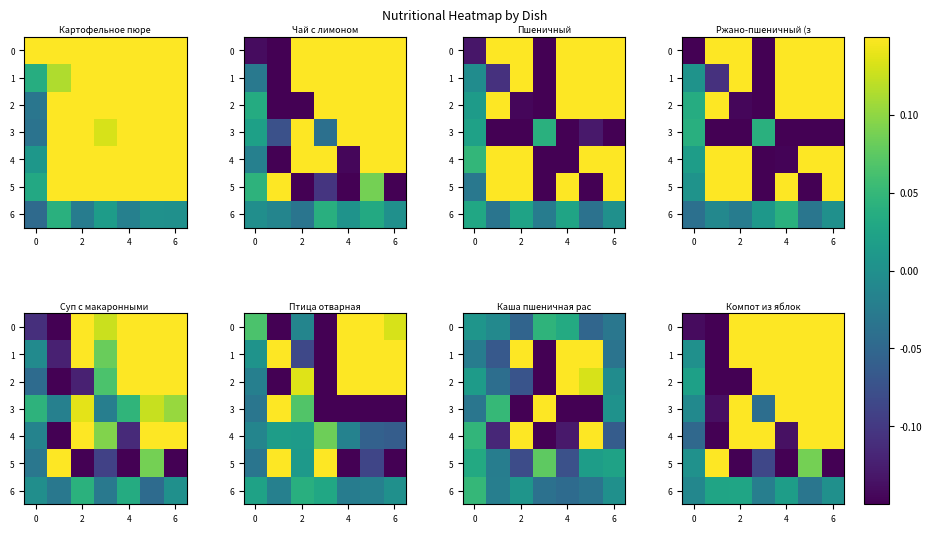

The value of row_1 at 6 is 0.2. True or false?

False